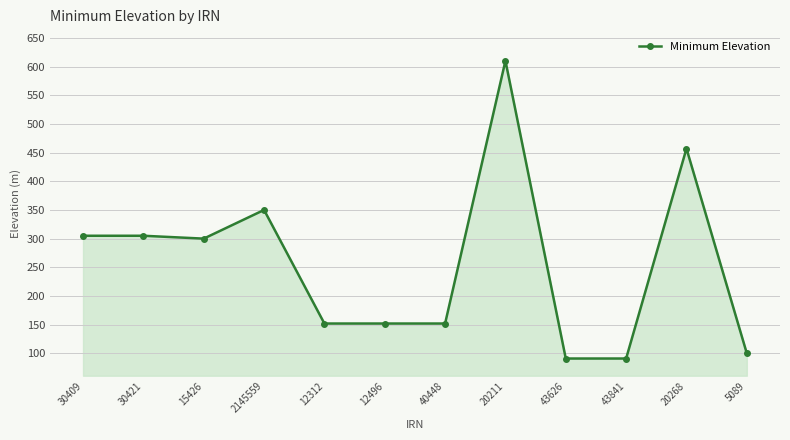

Which has a higher value, 30421 or 20211?

20211